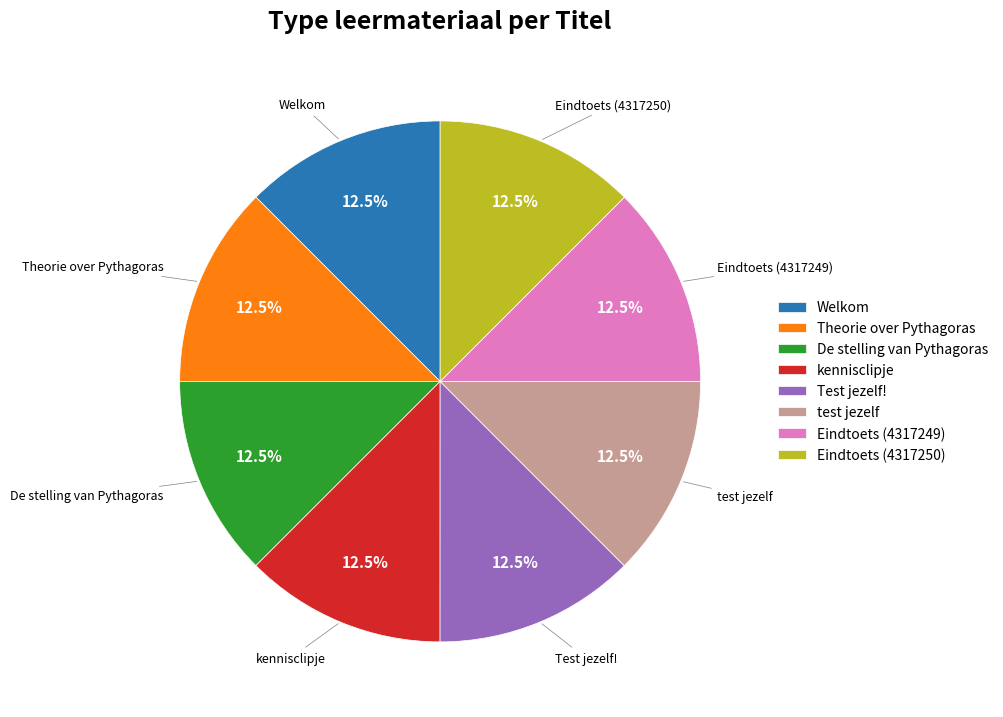

Does Eindtoets (4317249) represent more than half of the total?

No